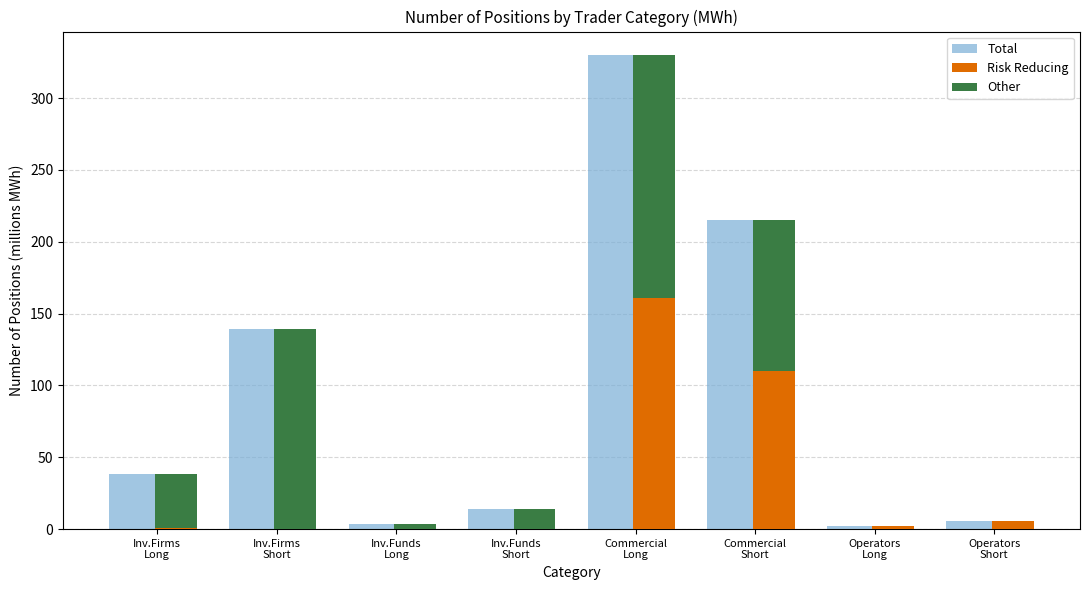

What is the difference between the highest and lowest values at Inv.Firms
Short?

139.2